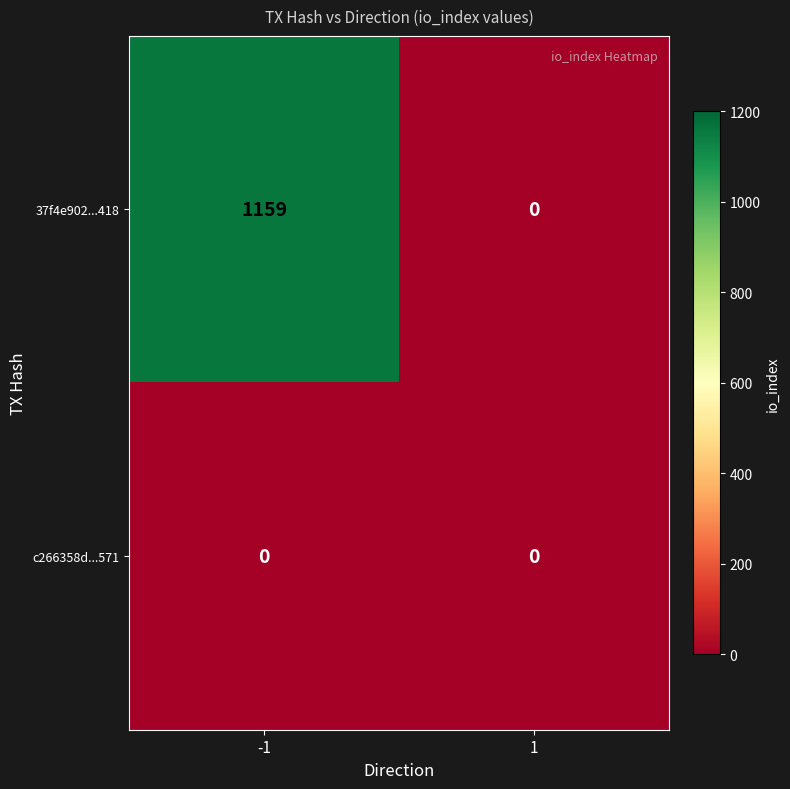

What is the total value across all series at -1?

1159